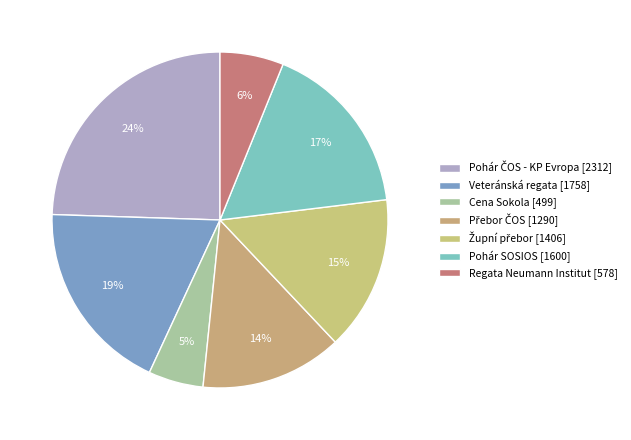

To the nearest percent, what is the average slice percentage?

14%